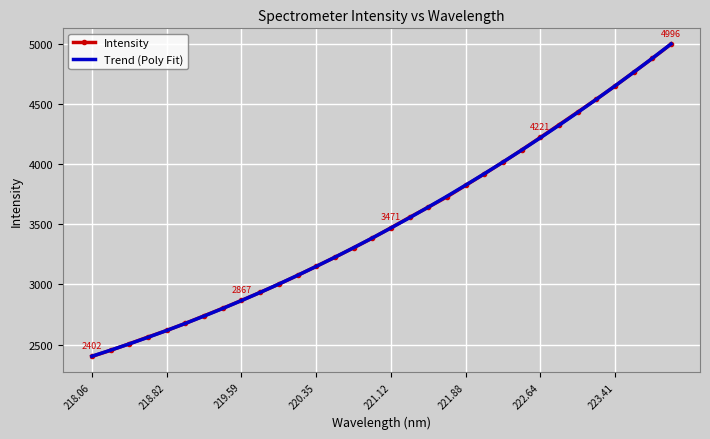

At how many categories does at least one series exceed 2657?

27